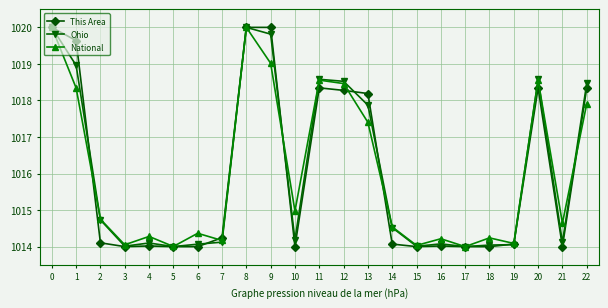

In National, how many points are lower than both neighbors (excluding endpoints)?

8